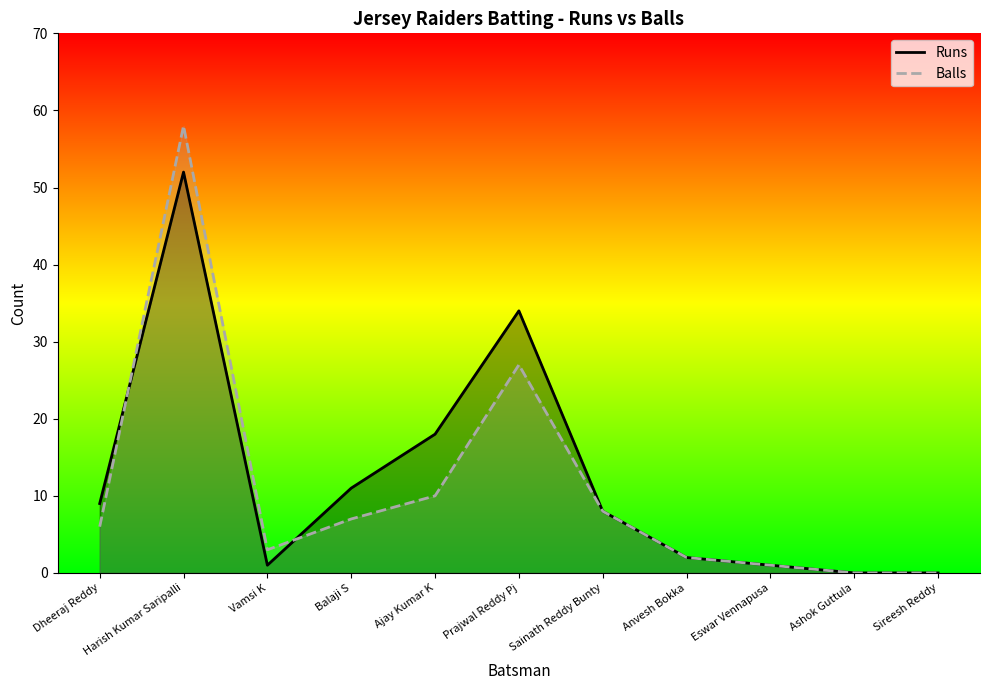

How many data points in Balls are above 6?

5